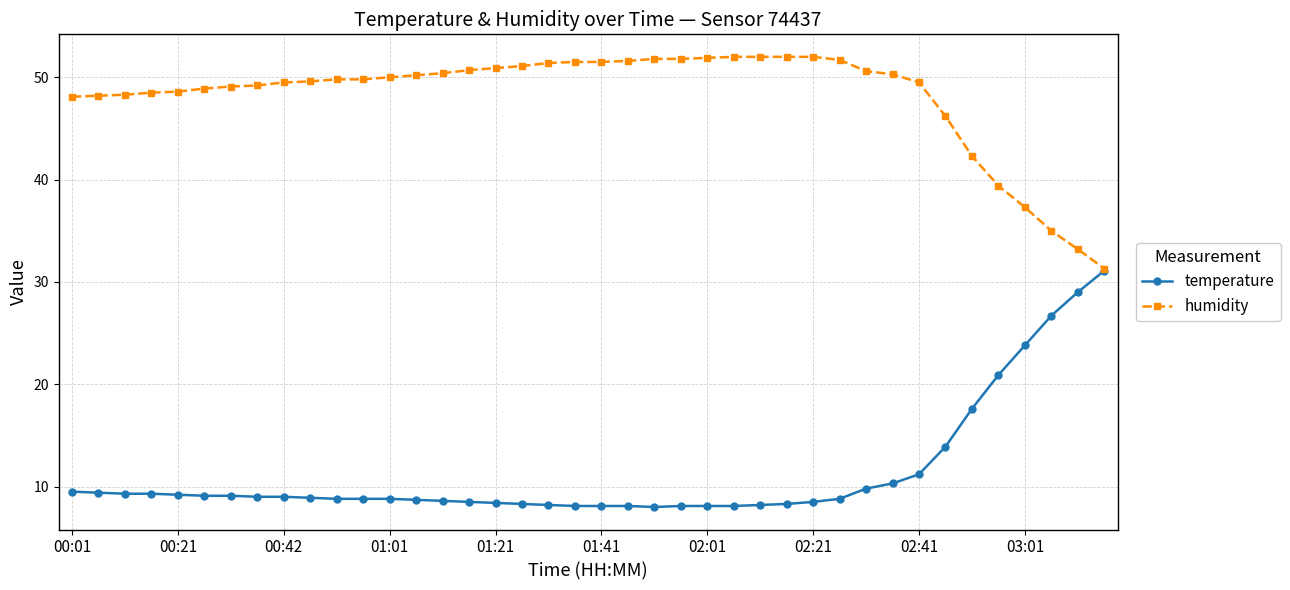

Which series has the largest total across all categories?

humidity